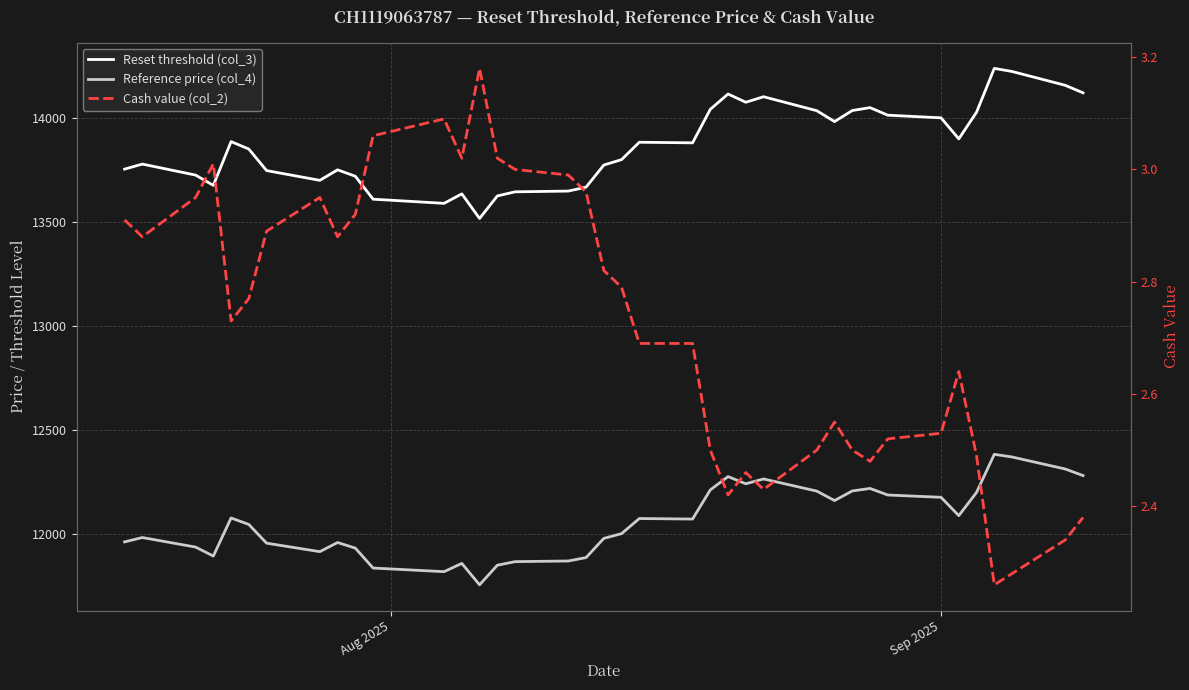

True or false: Reference price (col_4) has a value of 17158.6 at 11.

False